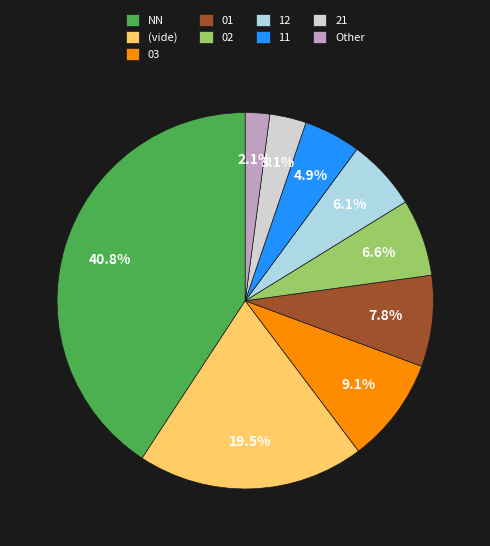

How many segments does this pie chart have?

9